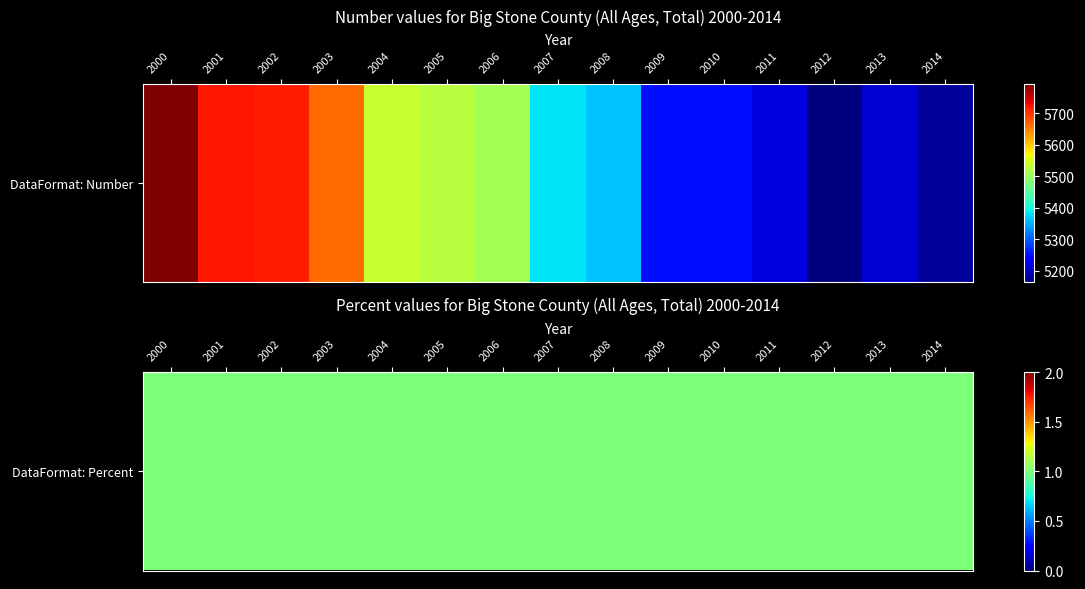

Reading left to right, what are all the values shown in this chart?

5793	5720	5716	5664	5536	5523	5510	5385	5365	5251	5251	5217	5164	5209	5180